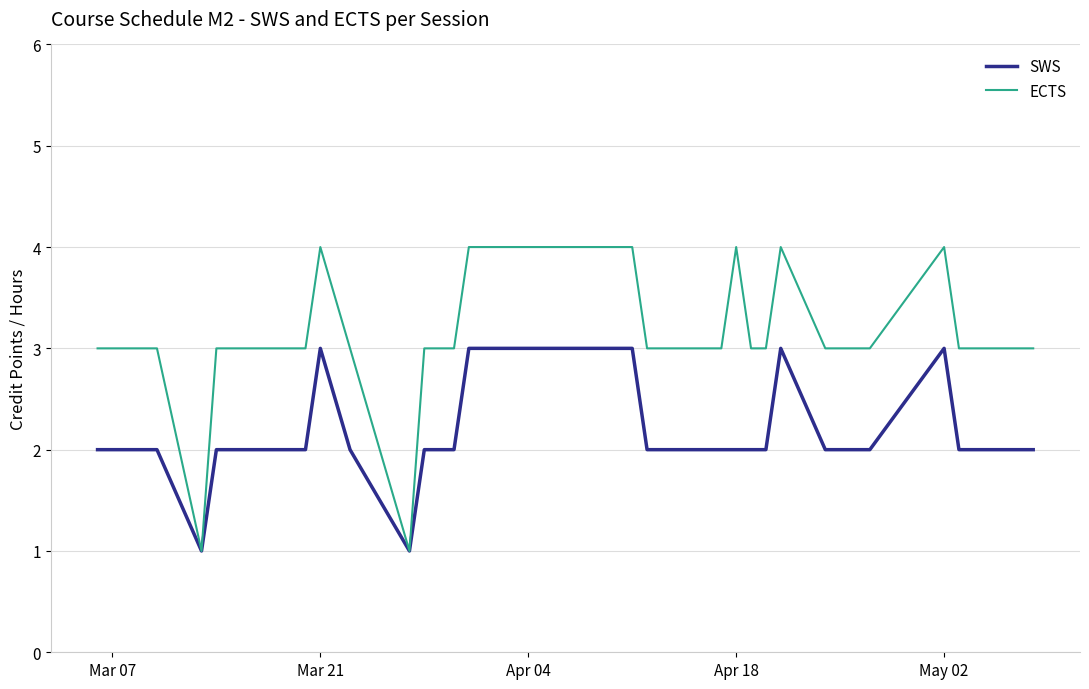

Reading right to left, list all the values displayed in this chart.

SWS: 2	2	2	3	2	2	3	2	2	2	2	2	2	2	2	3	3	2	2	2	1	2	3	2	2	2	2	2	2	1	2	2	2
ECTS: 3	3	3	4	3	3	4	3	3	4	3	3	3	3	3	4	4	3	3	3	1	3	4	3	3	3	3	3	3	1	3	3	3